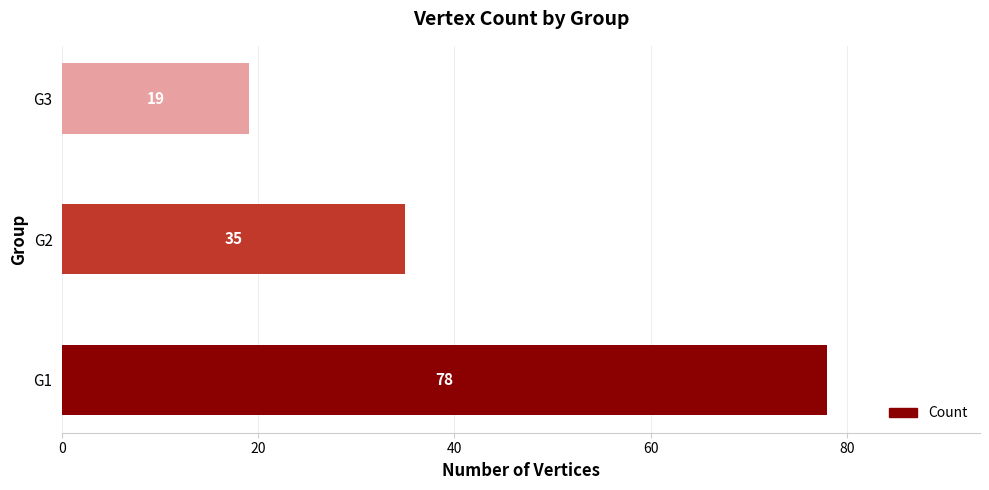

What is the change in value from G2 to G3?

-16